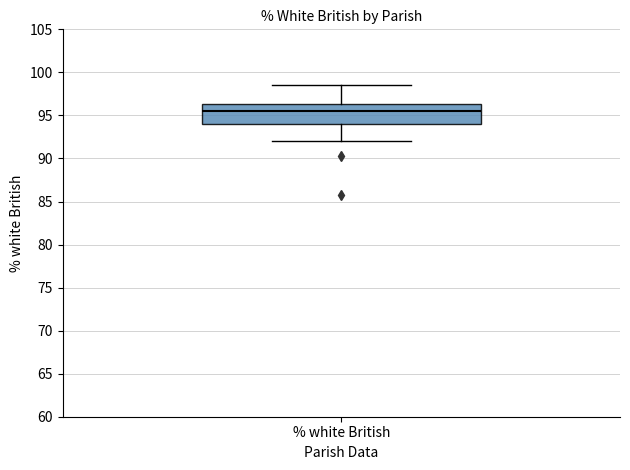

Read this box plot against the y-axis: the position of the median line, the range covered by the box, and the ends of both whiskers. The values are not printed on the chart, so give them approximately, as read against the axis.

median 95.5, box 94.0 to 96.5, whiskers 92.0 to 98.5